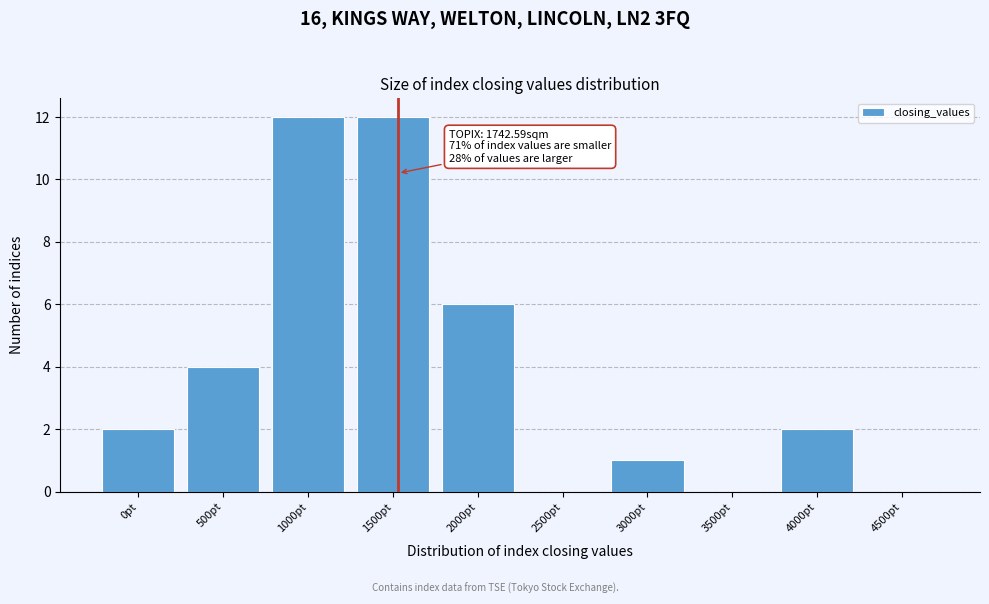

The chart shows a value of 6 at 1000pt. True or false?

False